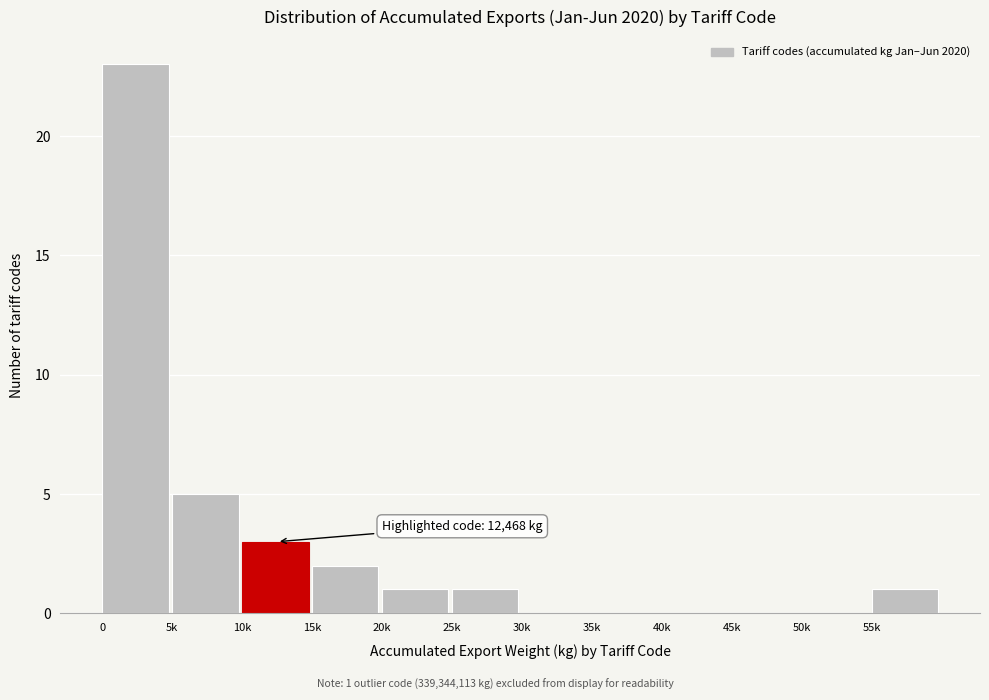

Reading left to right, list all the values displayed in this chart.

0=23	5k=5	10k=3	15k=2	20k=1	25k=1	30k=0	35k=0	40k=0	45k=0	50k=0	55k=1